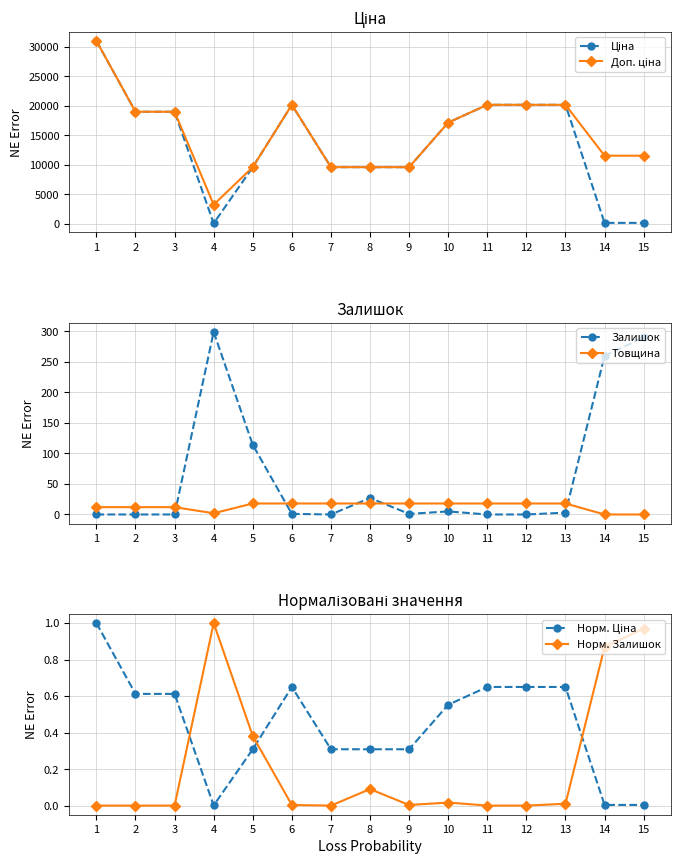

Which series has the largest total across all categories?

Доп. ціна